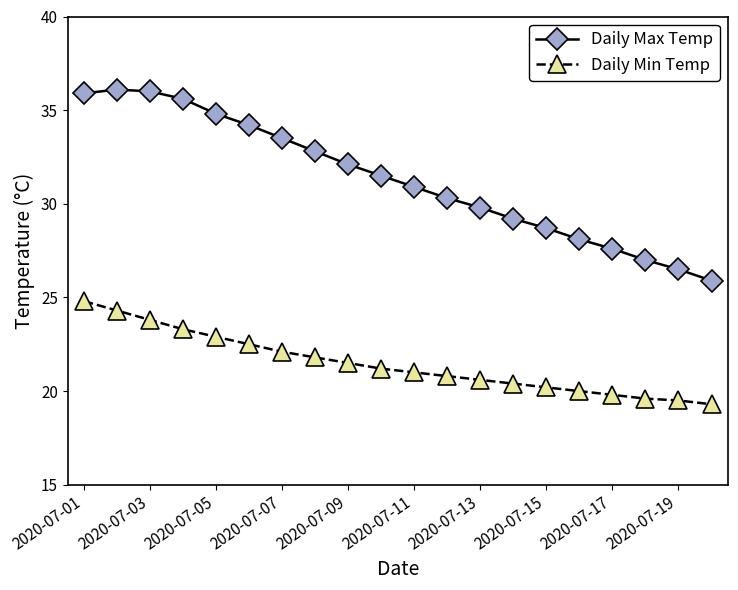

What is the sum of all Daily Min Temp values?

429.4